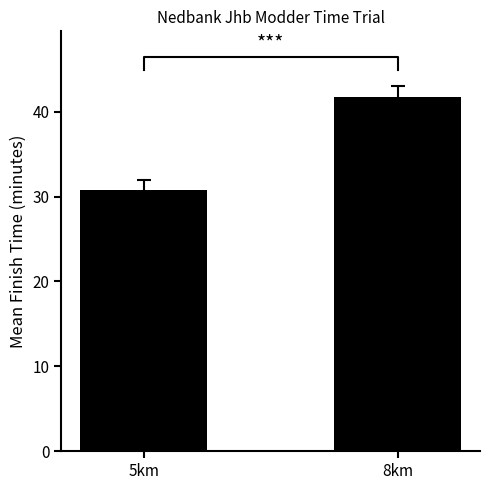

What is the label of the 2nd bar from the right?

5km